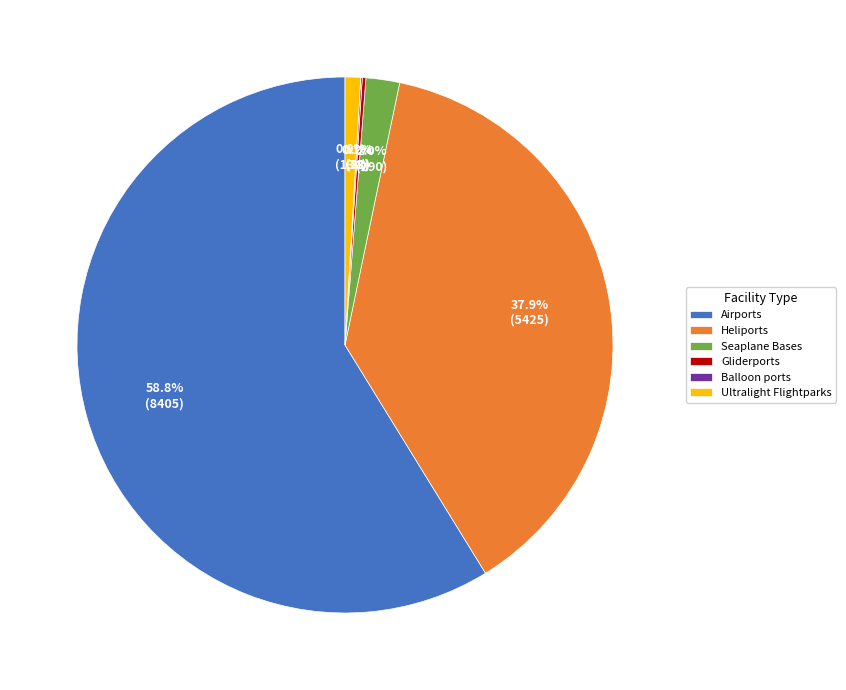

Combined, do Ultralight Flightparks and Heliports account for over 50%?

No